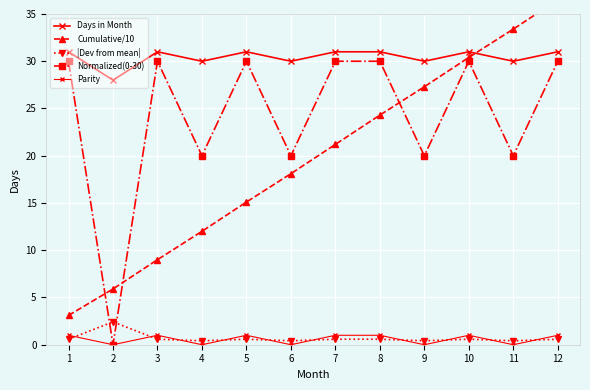

True or false: Normalized(0-30) and Cumulative/10 intersect in this chart.

True